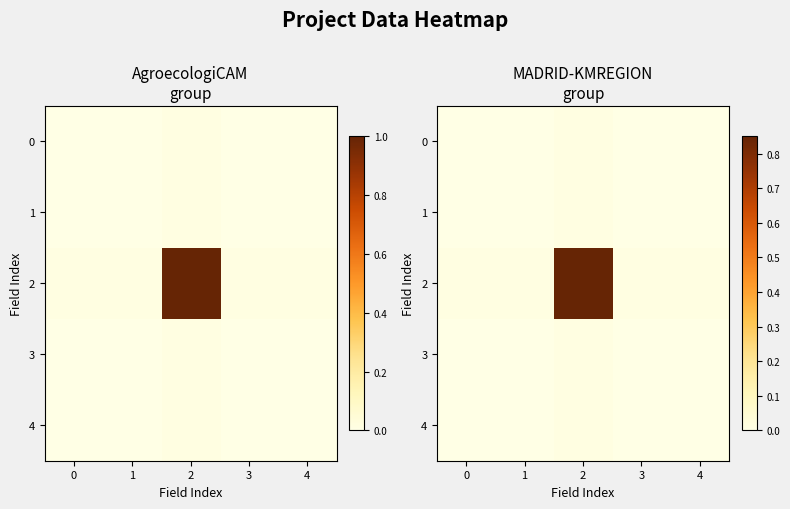

Rank the series at 4 from highest to lowest value.

2, 1, 4, 0, 3